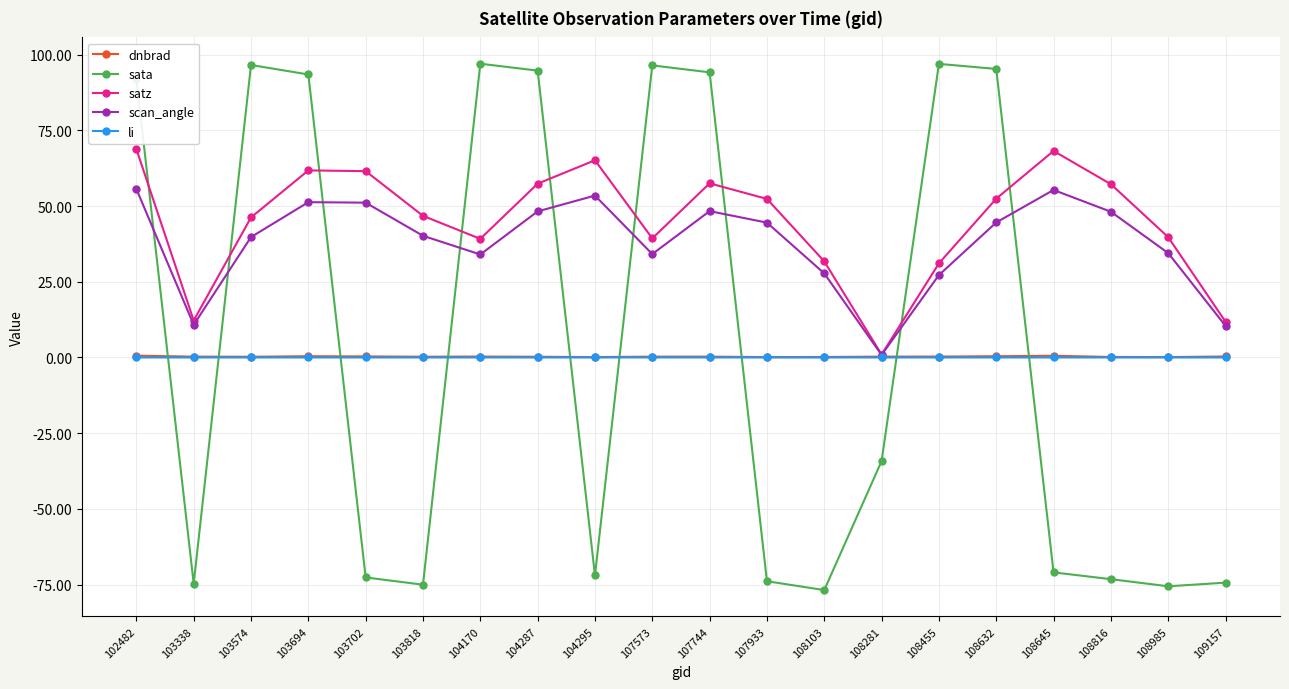

The li series shows 0.0 at 107933. True or false?

True